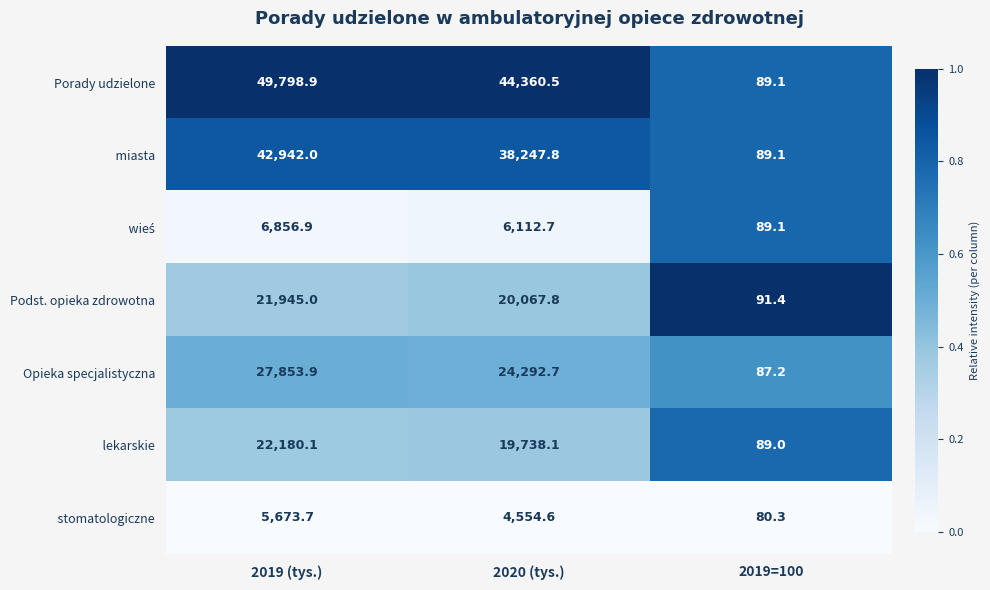

At which label does Opieka specjalistyczna reach its peak?

2019 (tys.)